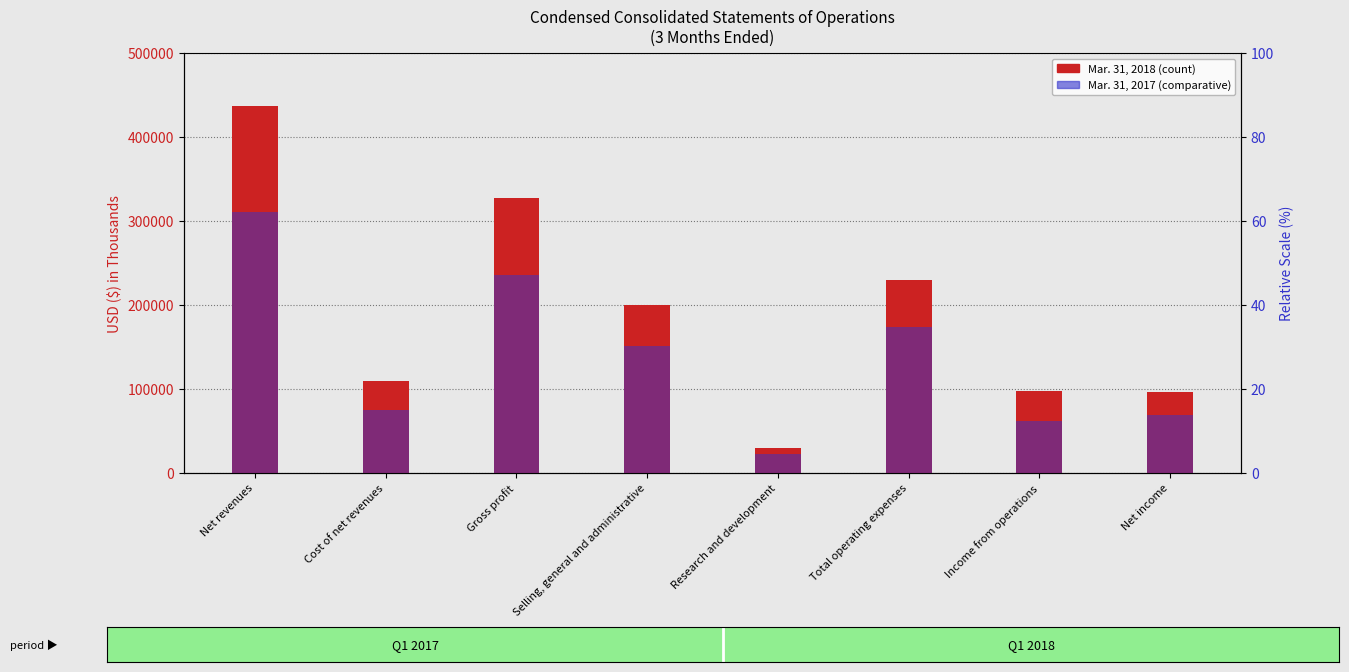

Reading left to right, extract all data points from this chart.

Mar. 31, 2018: Net revenues=436924	Cost of net revenues=109516	Gross profit=327408	Selling, general and administrative=199625	Research and development=29591	Total operating expenses=229216	Income from operations=98192	Net income=95866
Mar. 31, 2017: Net revenues=310341	Cost of net revenues=74716	Gross profit=235625	Selling, general and administrative=151148	Research and development=22804	Total operating expenses=173952	Income from operations=61673	Net income=69420